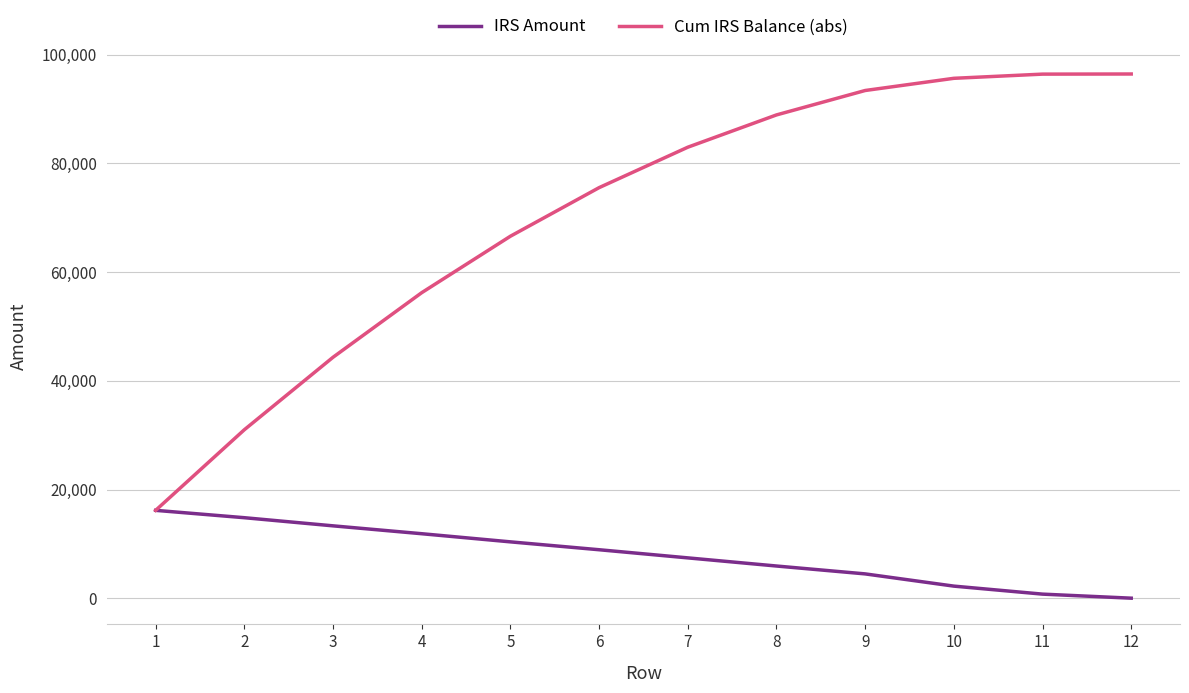

List the series in order of their overall mean, lowest first.

IRS Amount, Cum IRS Balance (abs)